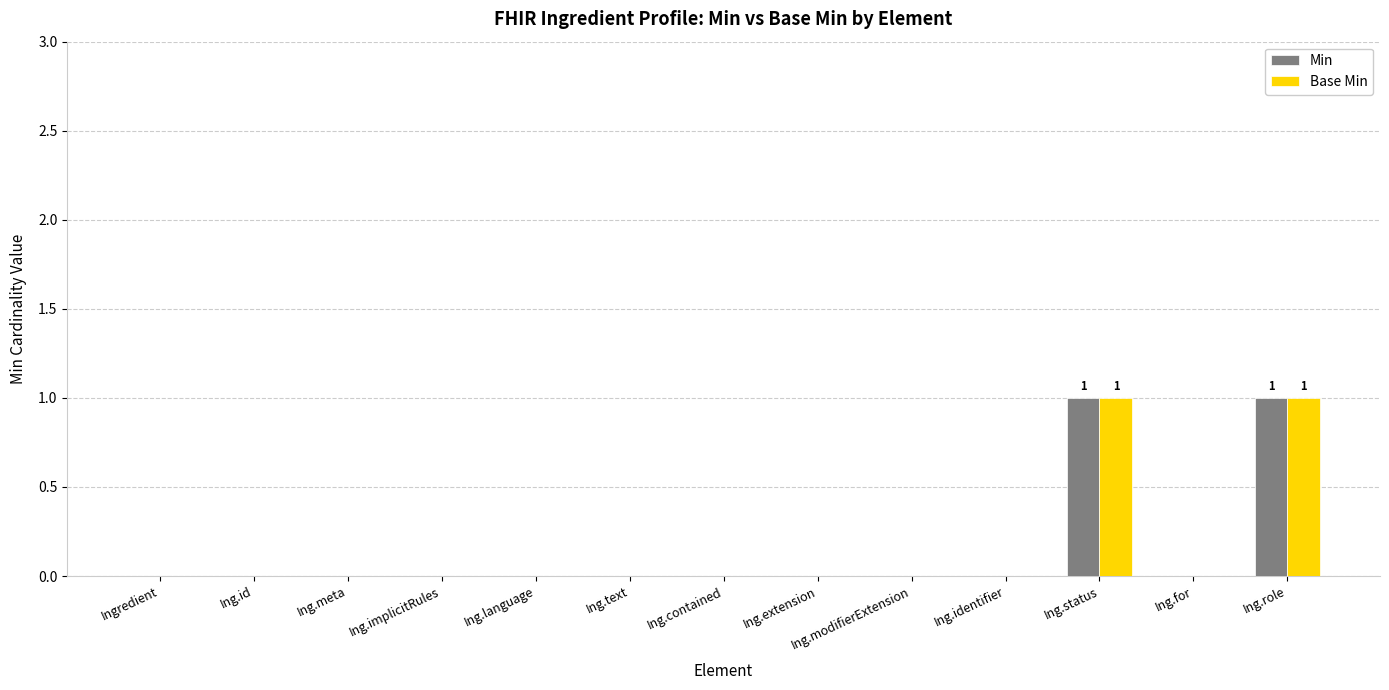

The value of Min at Ing.identifier is 0. True or false?

True